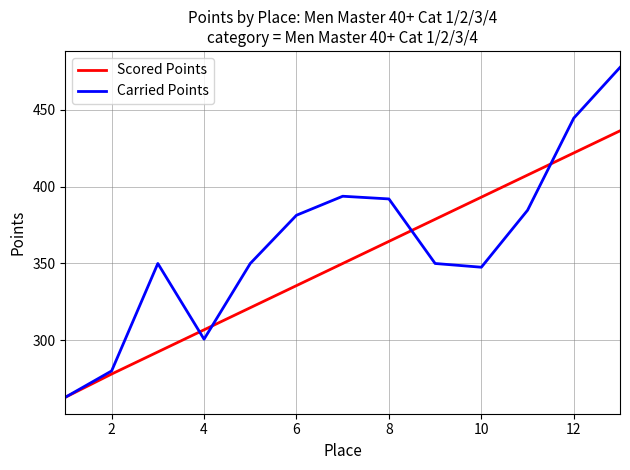

Which series has the largest range (max minus min)?

Carried Points